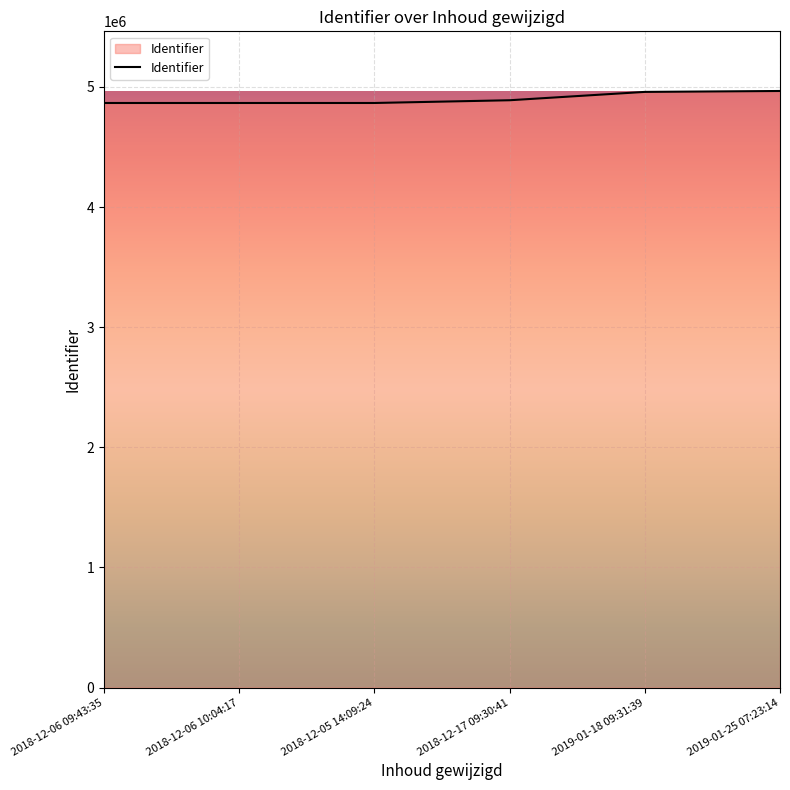

What is the smallest value displayed?

4866333